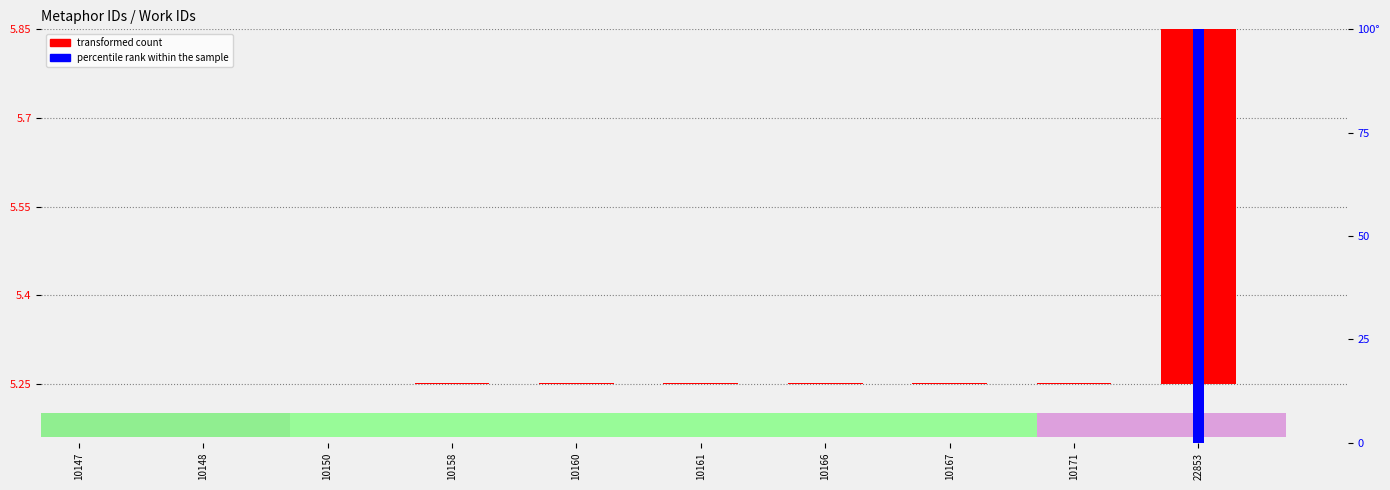

Rank the series by their average value, from highest to lowest.

percentile rank within the sample, transformed count